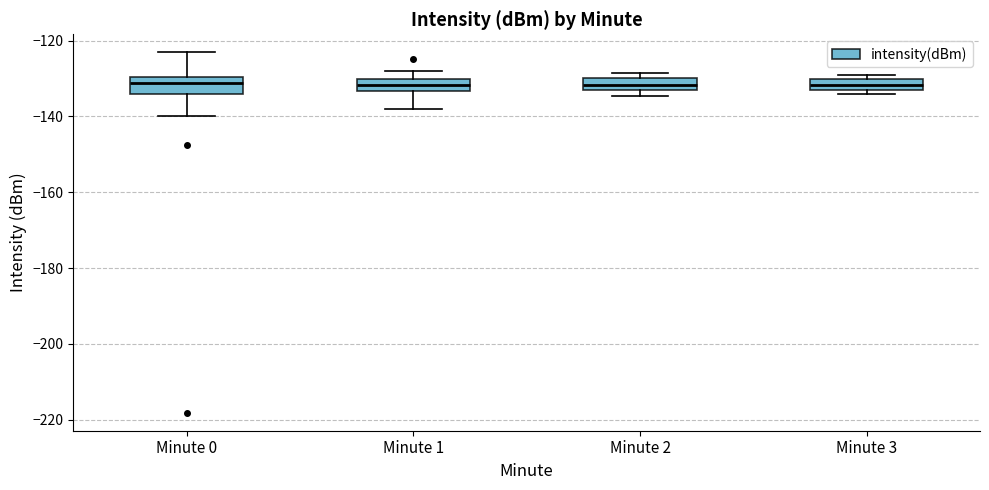

Where is the lower edge of the box for Minute 3 on the y-axis? The values are not printed on the chart, so give them approximately, as read against the axis.

-134